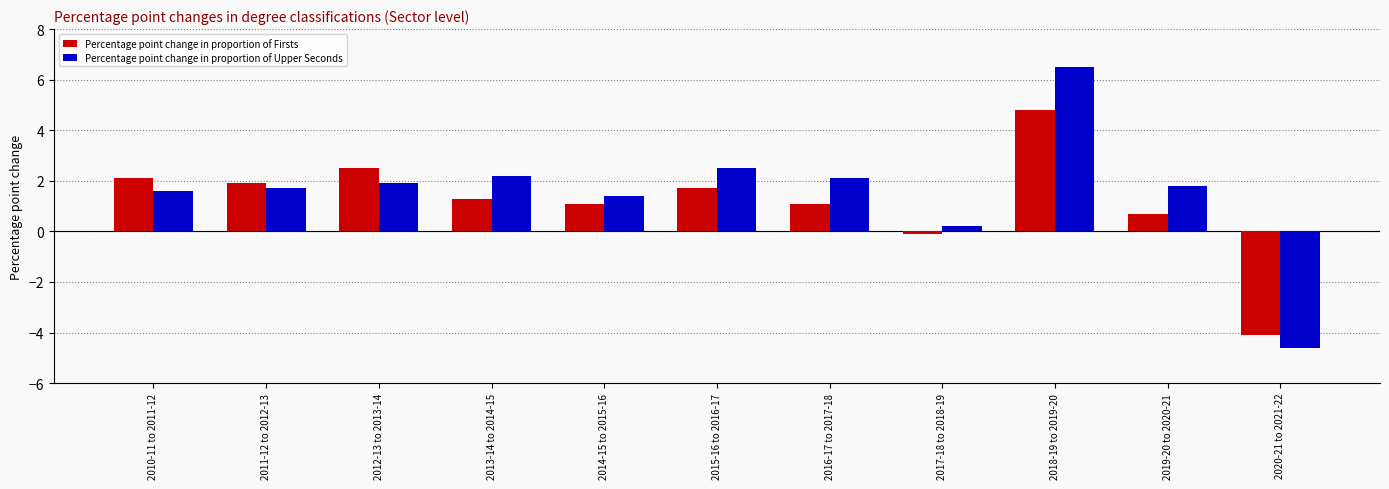

Which category has the highest value in the Percentage point change in proportion of Firsts series?

2018-19 to 2019-20